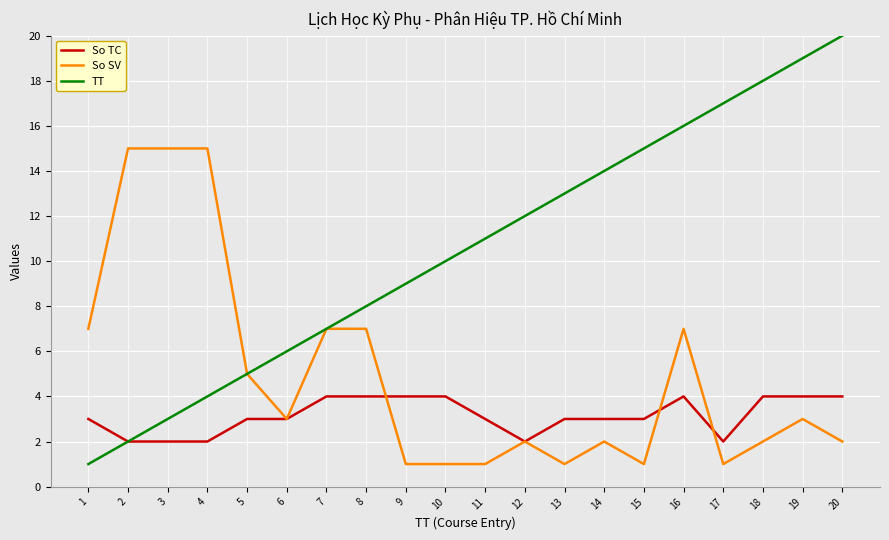

How many lines are shown in the chart?

3